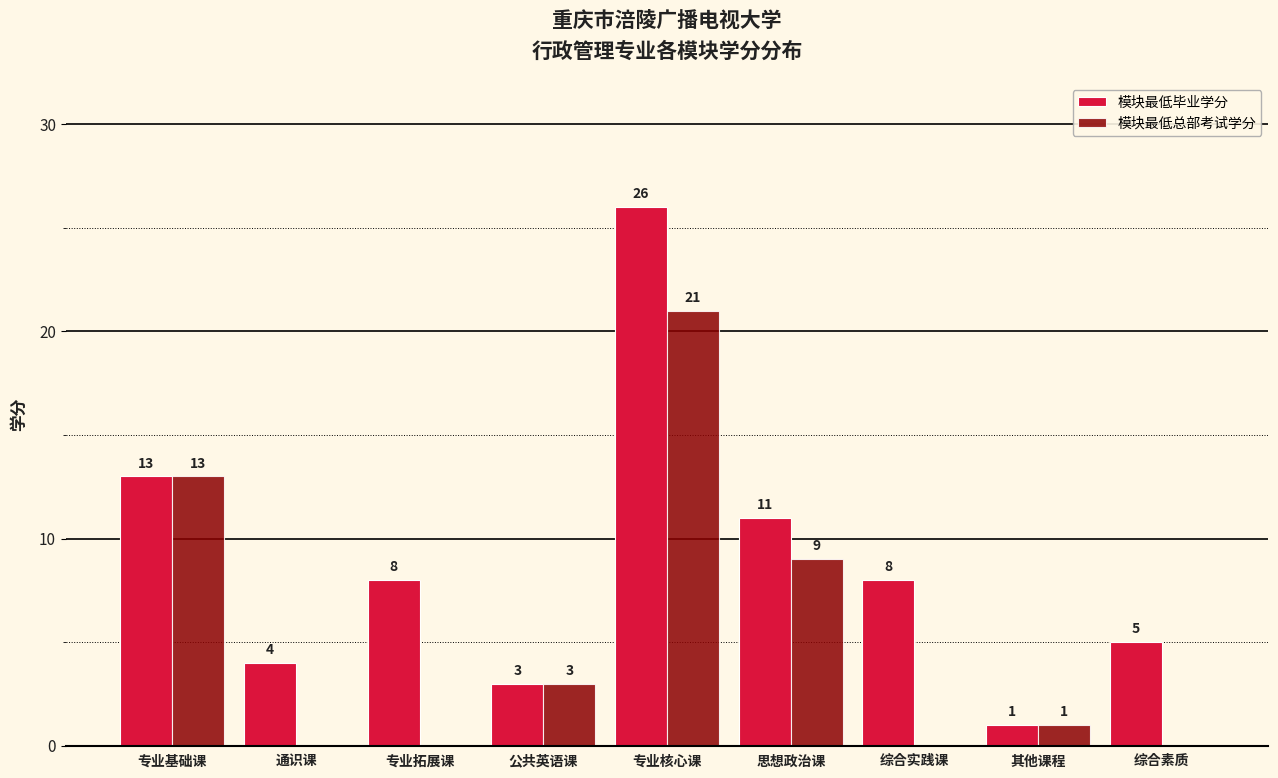

The value of 模块最低毕业学分 at 专业拓展课 is 8. True or false?

True